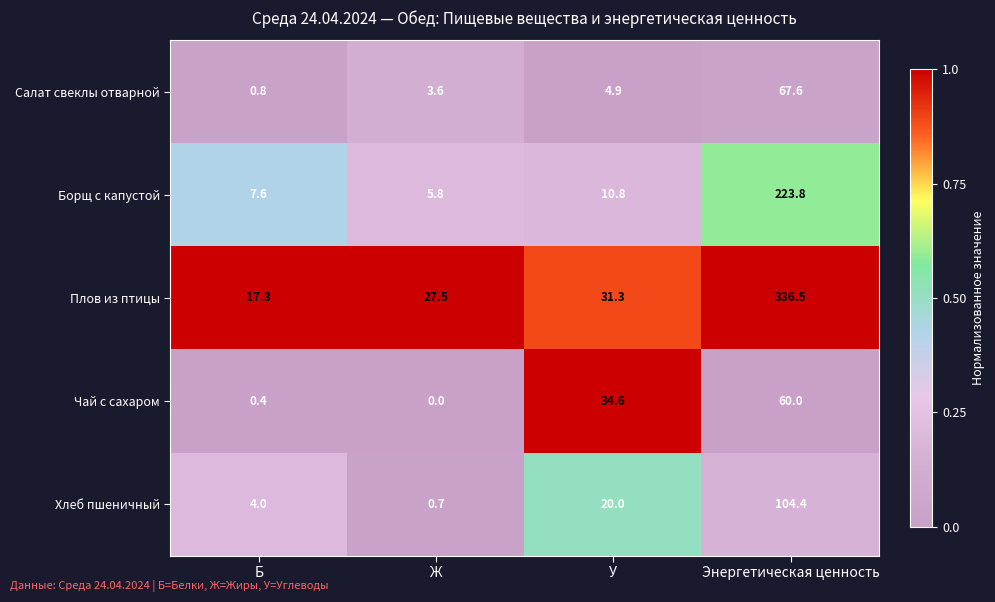

At Энергетическая ценность, list the series in order from smallest to largest.

Чай с сахаром, Салат свеклы отварной, Хлеб пшеничный, Борщ с капустой, Плов из птицы